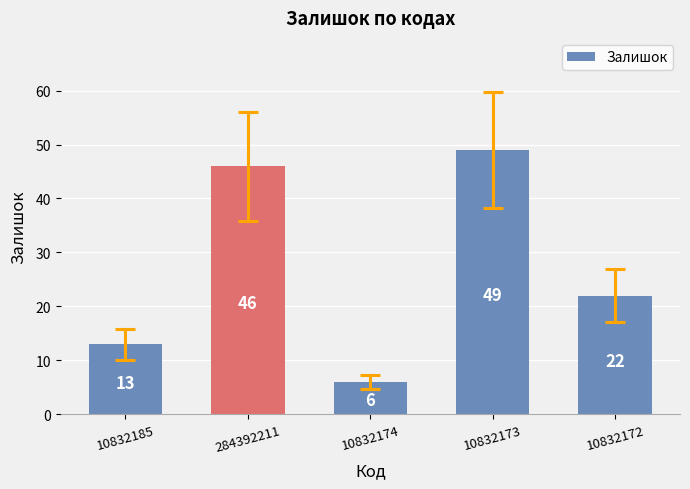

What is the change in value from 10832174 to 10832172?

+16